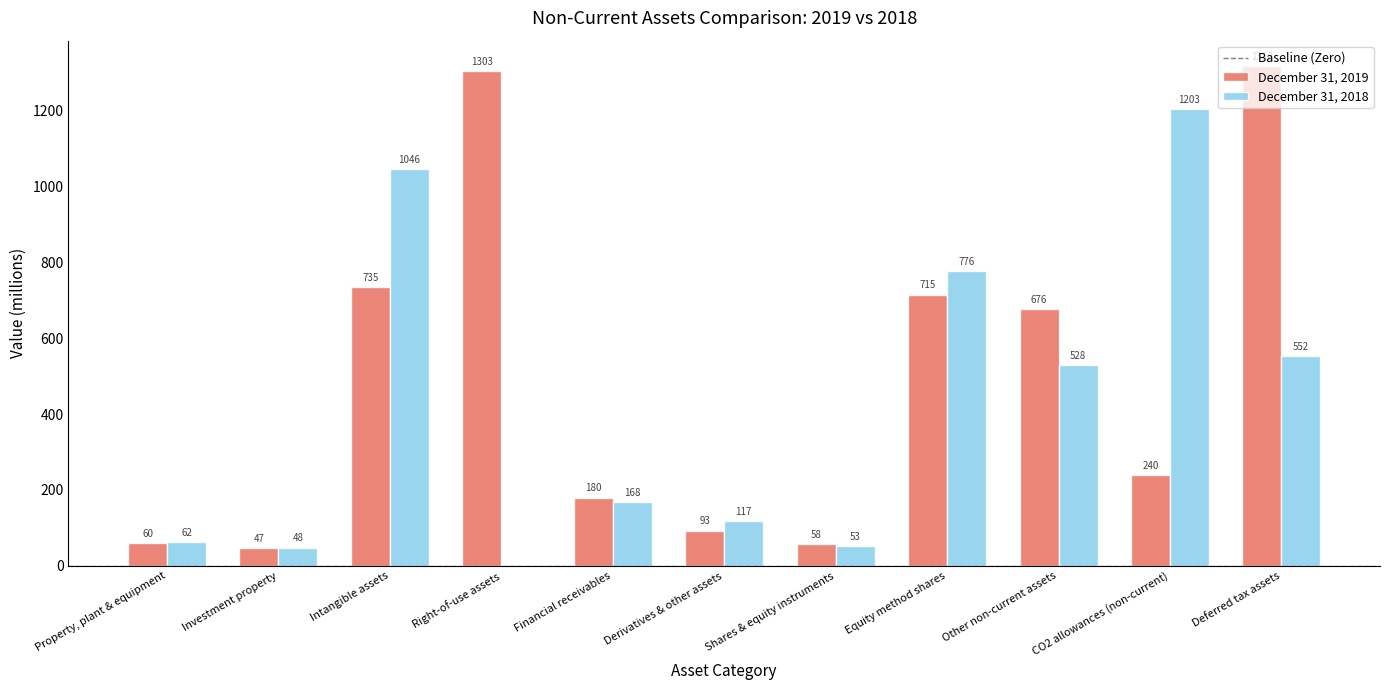

What is the approximate value of December 31, 2018 at Intangible assets?

1046.0